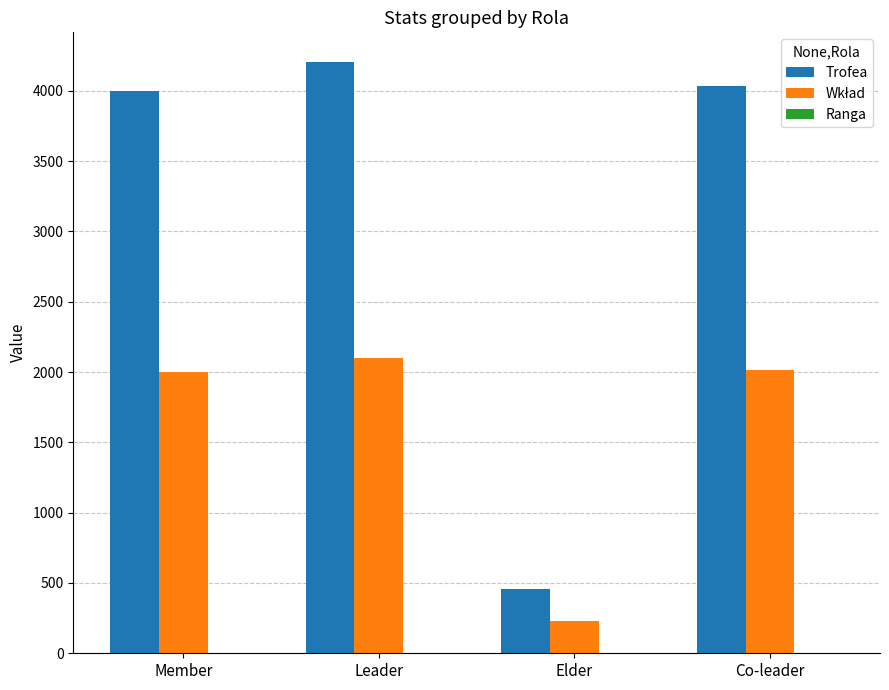

Which series has the largest total across all categories?

Trofea